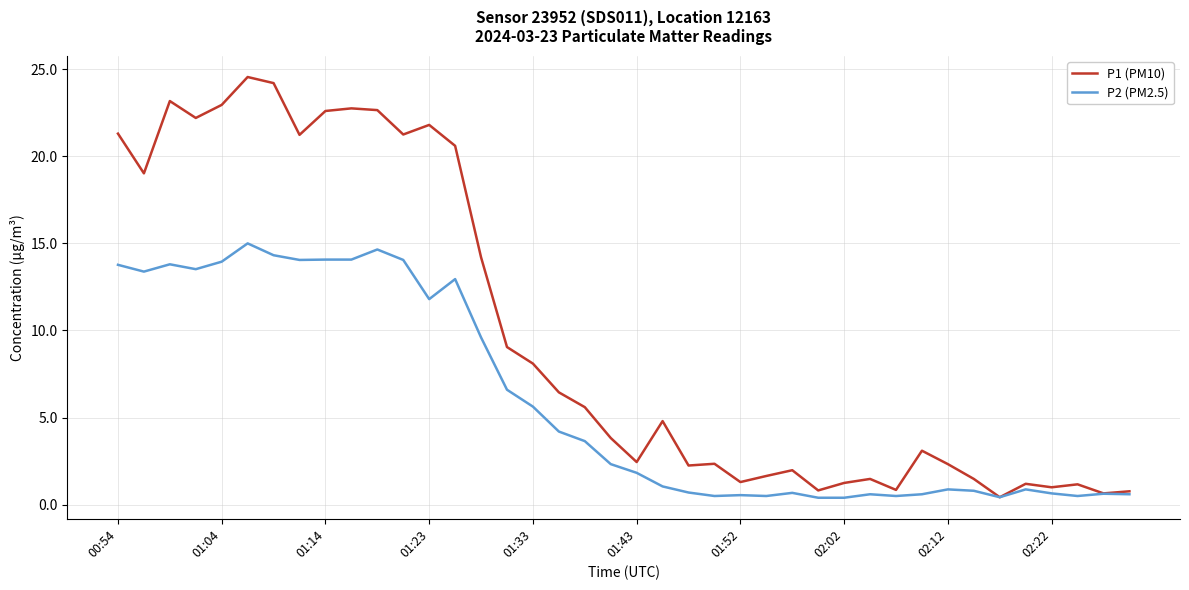

Count the number of categories in the chart.

40